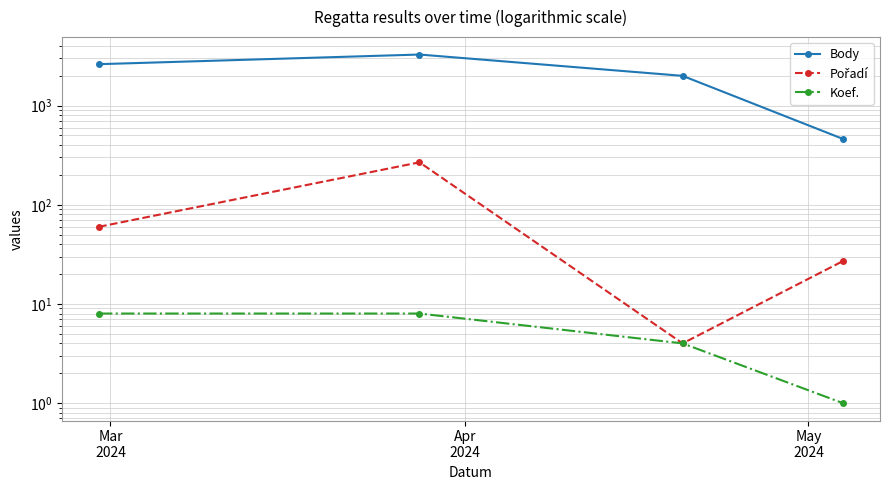

What is the smallest value displayed?

1